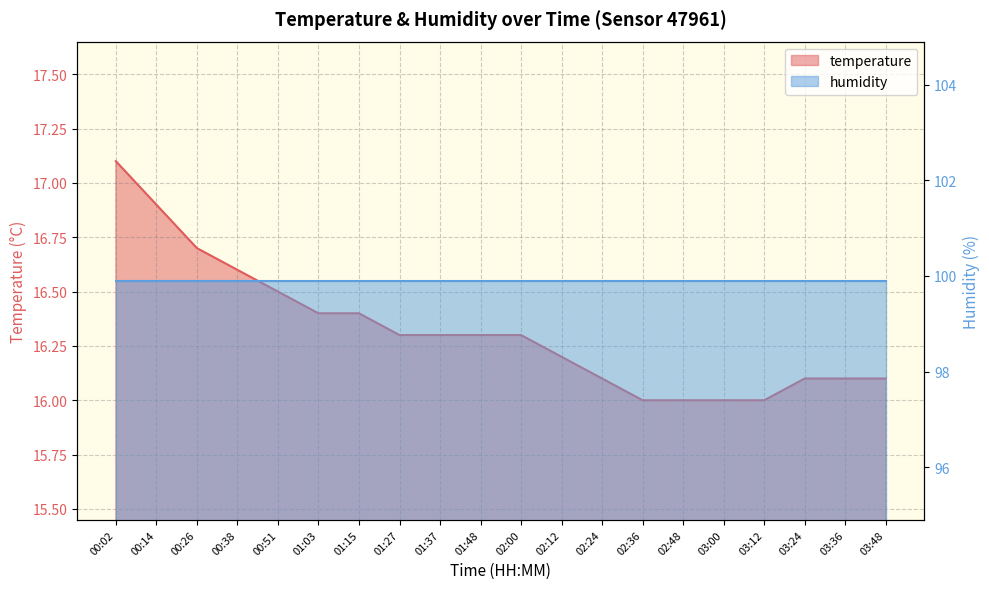

At which category does the chart reach its peak across all series?

00:02